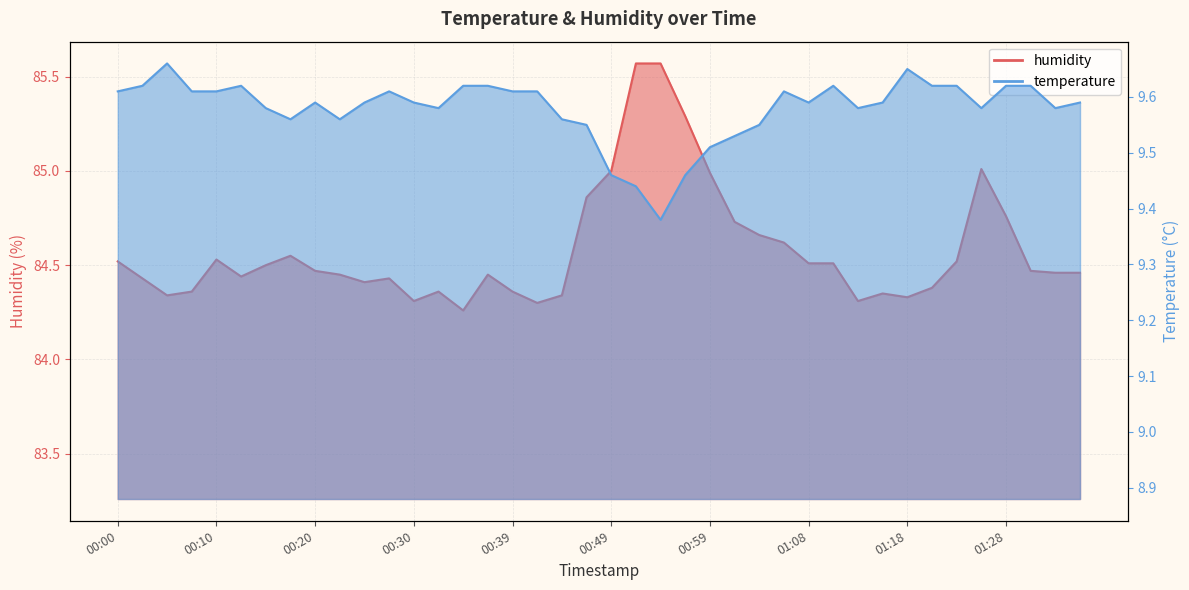

True or false: temperature and humidity cross at least once.

False